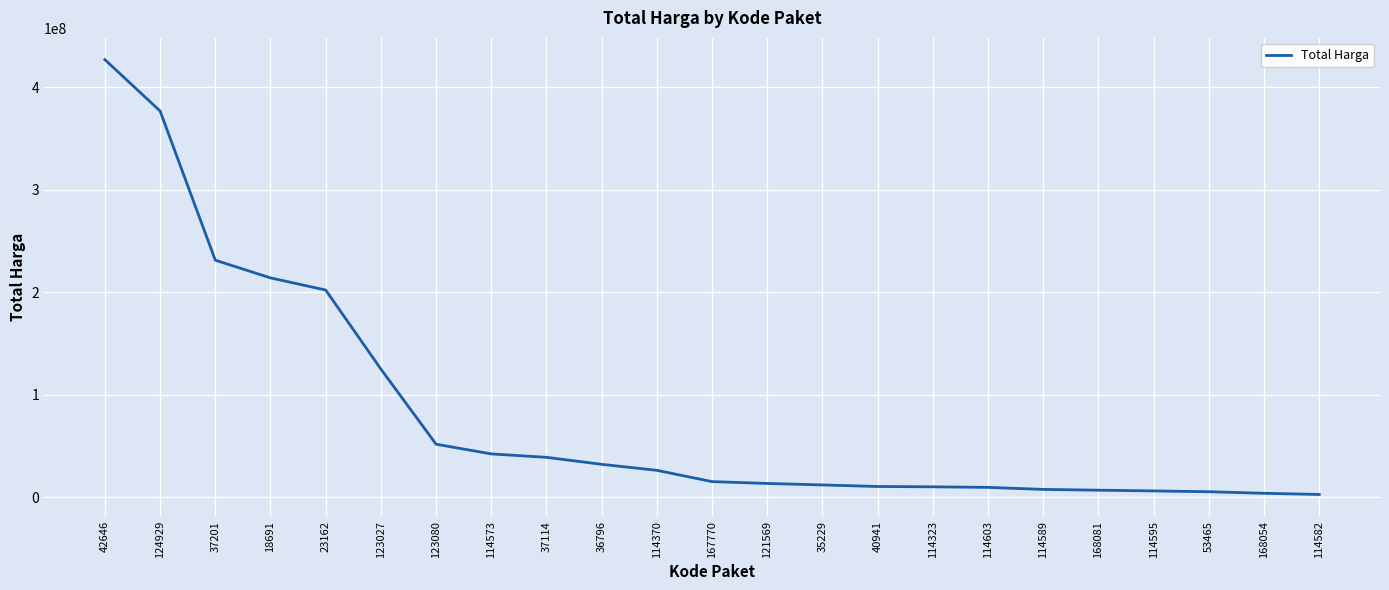

Between 114323 and 23162, which is larger?

23162